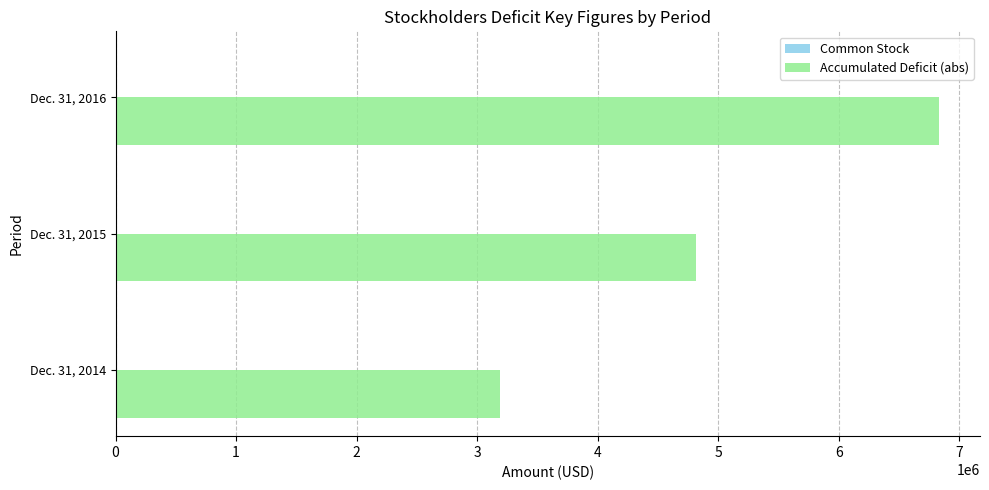

Which series has the largest range (max minus min)?

Accumulated Deficit (abs)